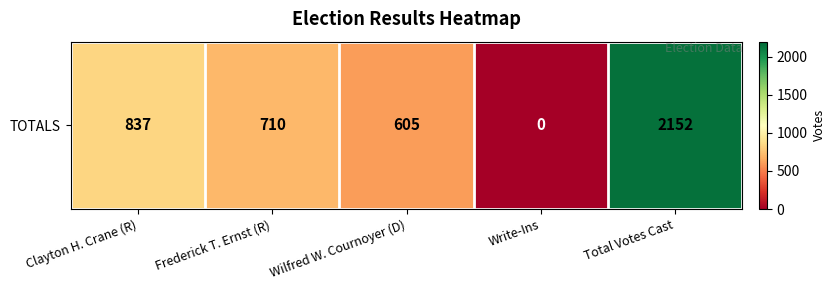

Reading left to right, list all the values displayed in this chart.

837	710	605	0	2152